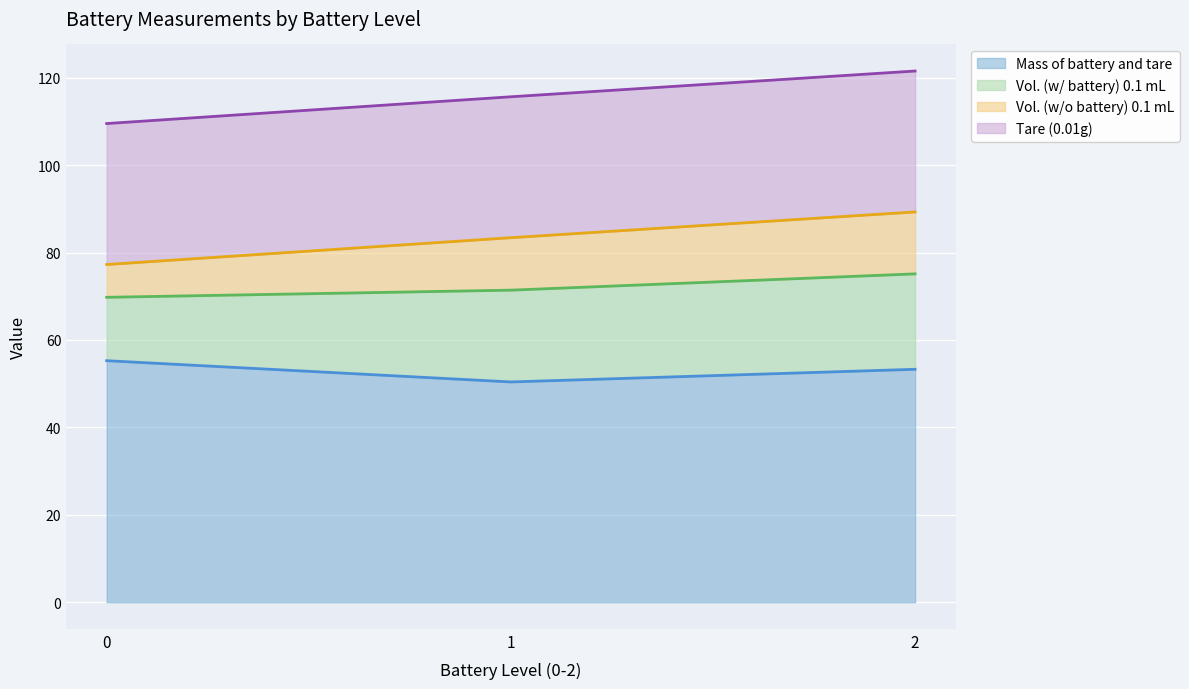

At which category is the sum across all series the highest?

2